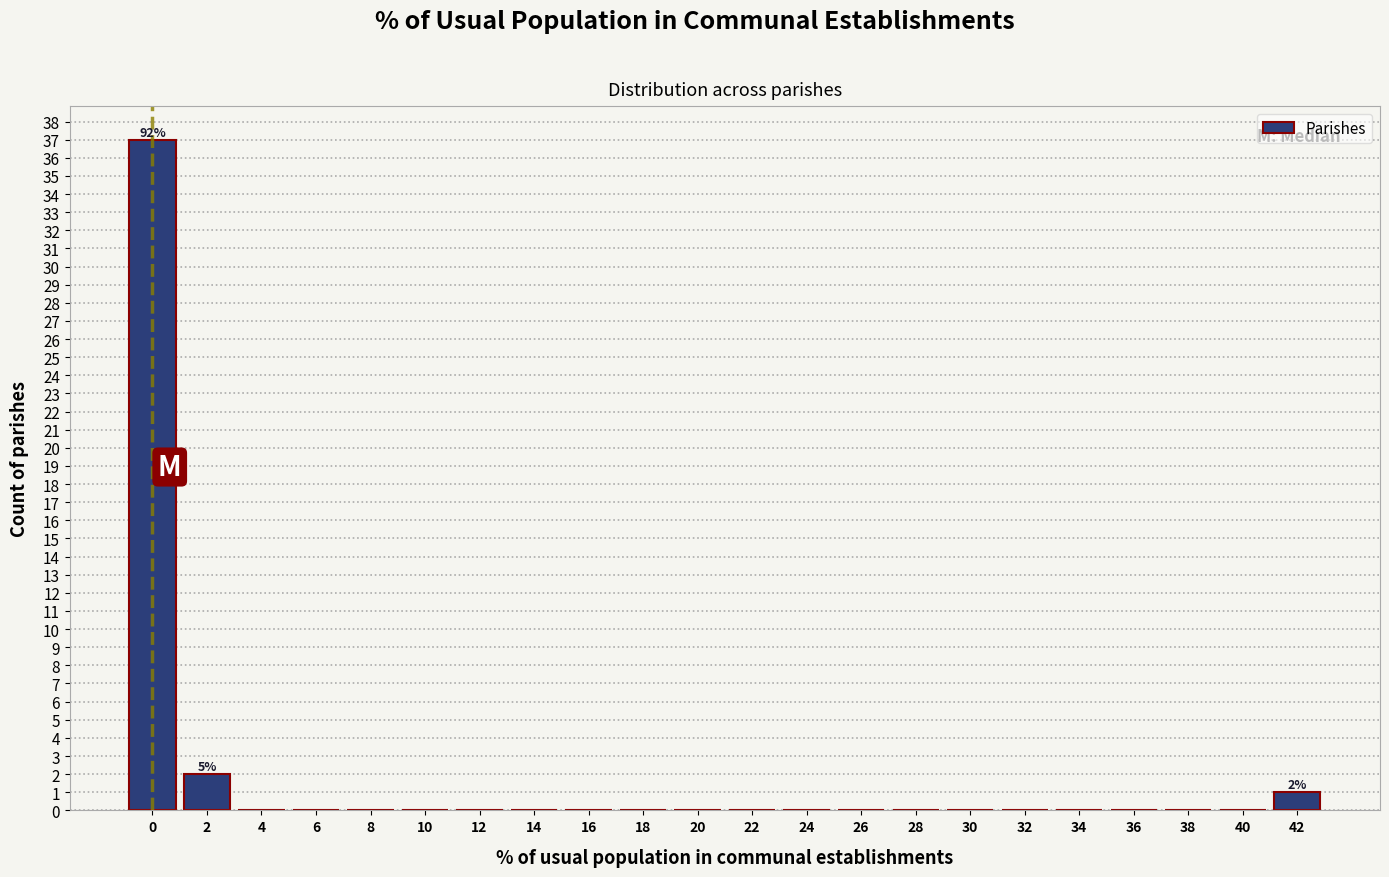

Reading right to left, transcribe all the data shown in this chart.

42=1	40=0	38=0	36=0	34=0	32=0	30=0	28=0	26=0	24=0	22=0	20=0	18=0	16=0	14=0	12=0	10=0	8=0	6=0	4=0	2=2	0=37